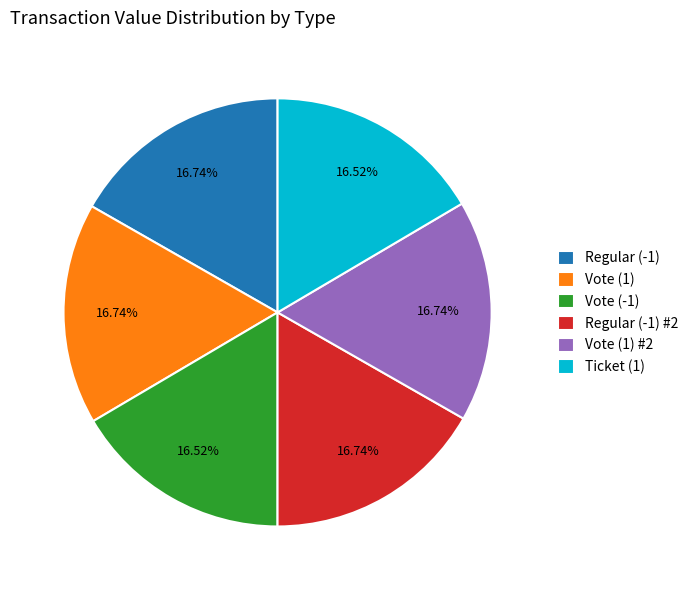

Does any single category account for the majority?

No